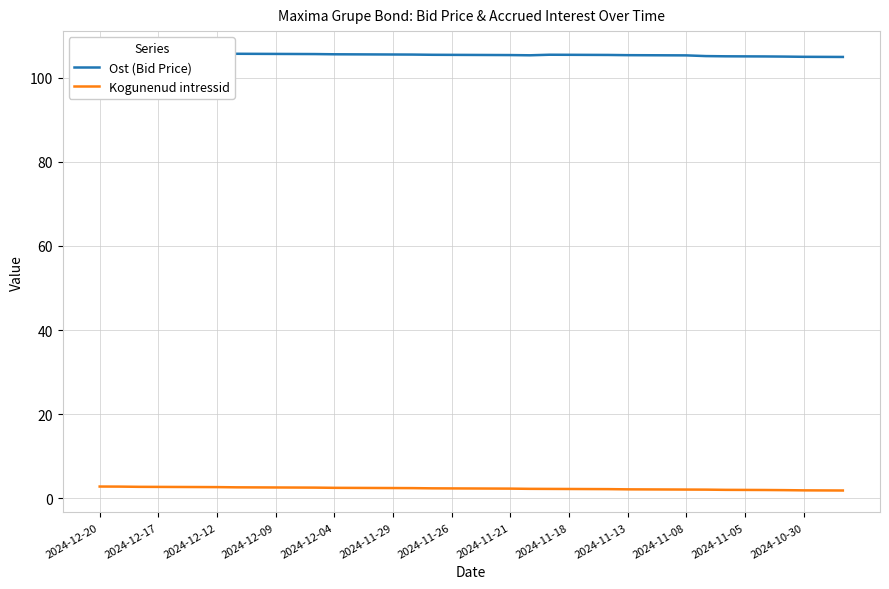

What is the sum of all Kogunenud intressid values?

92.1